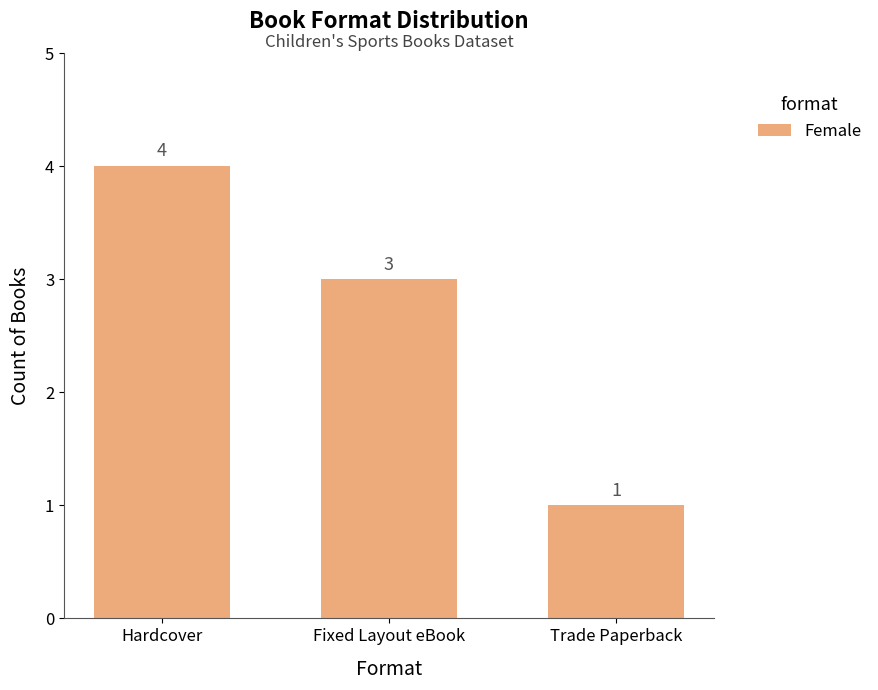

What is the label of the 1st bar from the right?

Trade Paperback